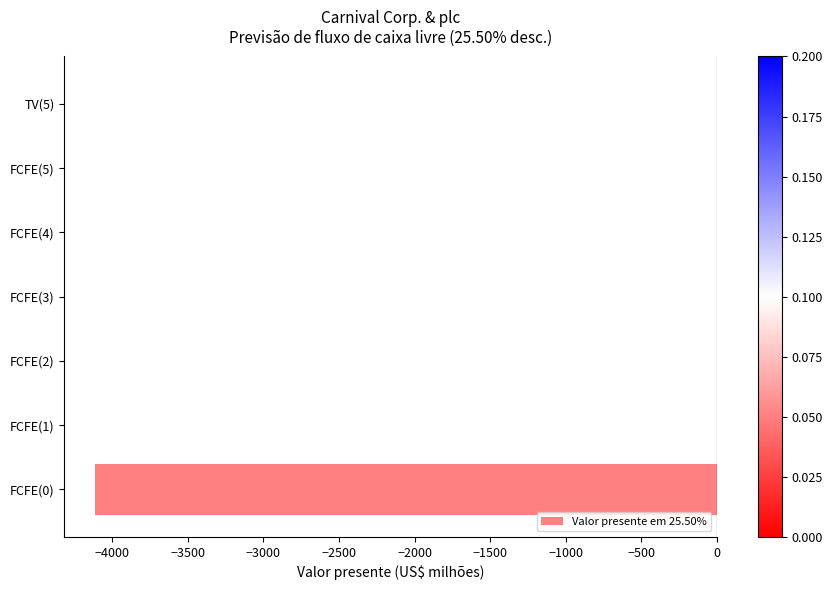

How many distinct data groups are displayed?

1